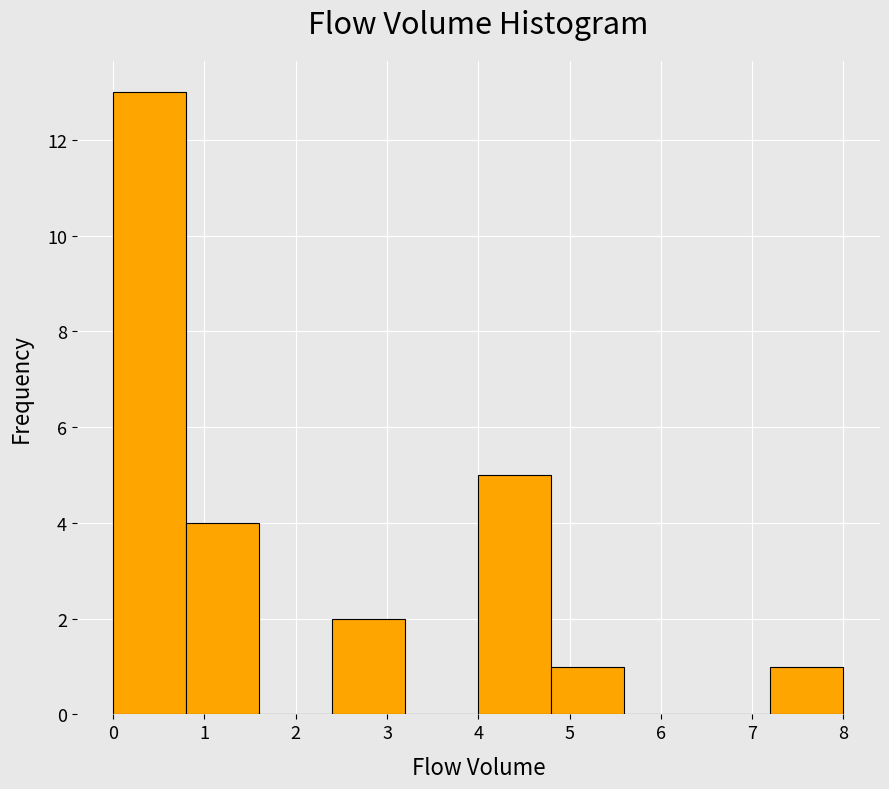

Over which range of the x-axis is the bar tallest?

0.0 to 0.8